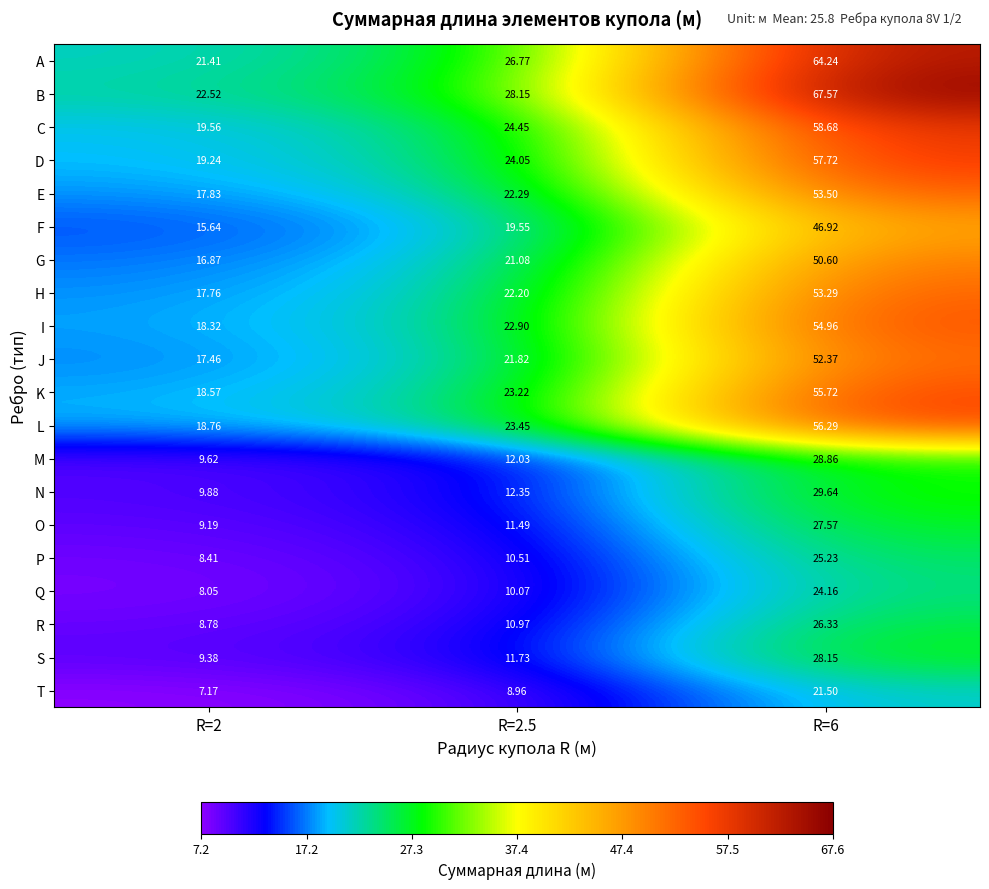

How many series are shown in this chart?

20